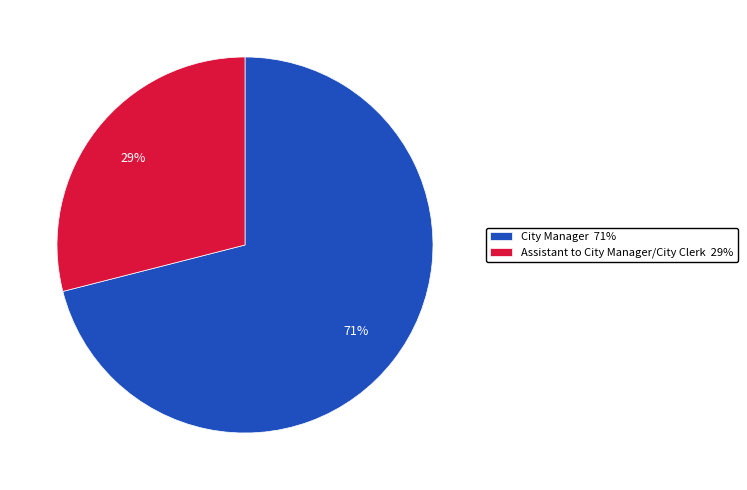

Which category accounts for the majority?

City Manager